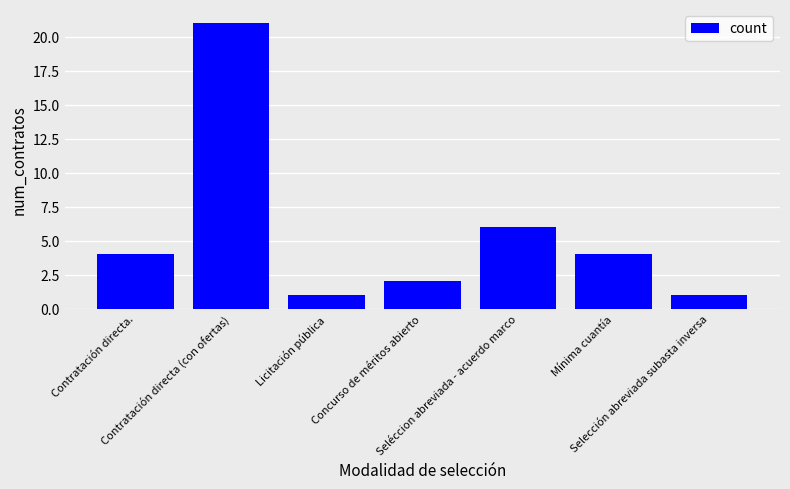

Are the bars horizontal?

No